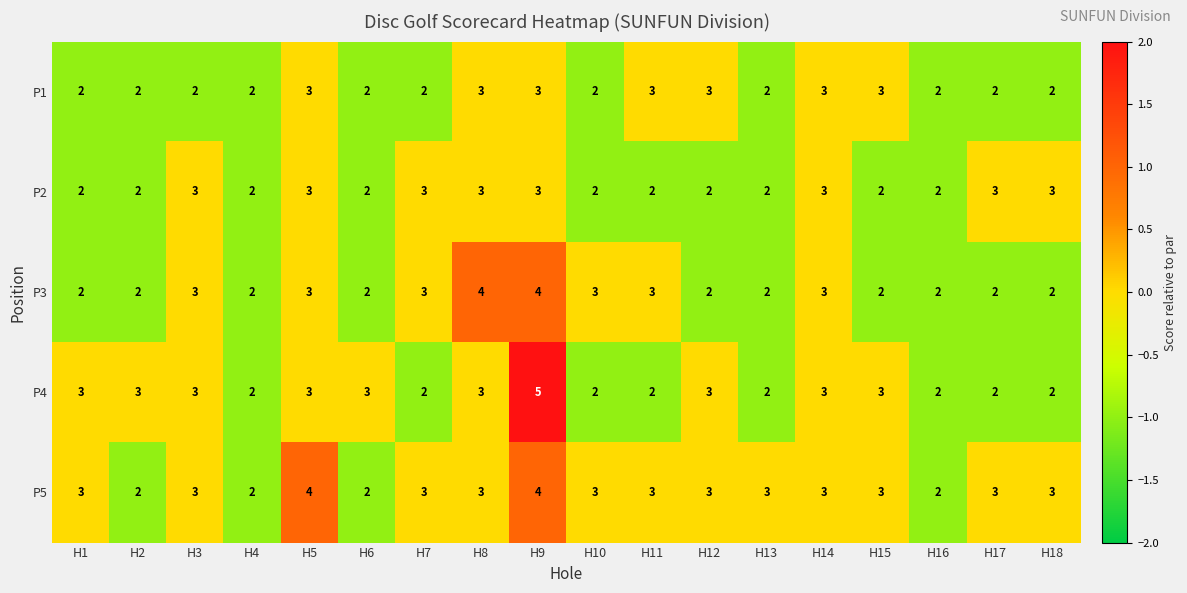

At which category is the sum across all series the highest?

H9